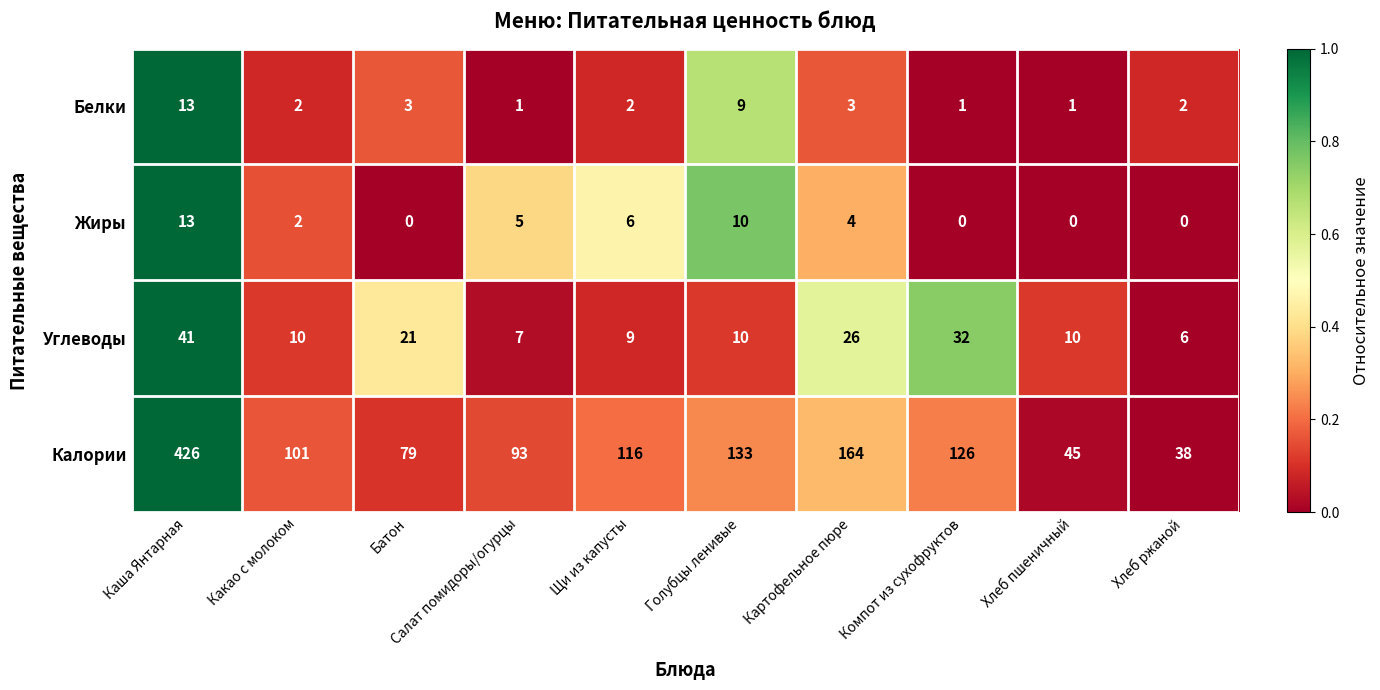

How many values in the Калории series are below 116?

5